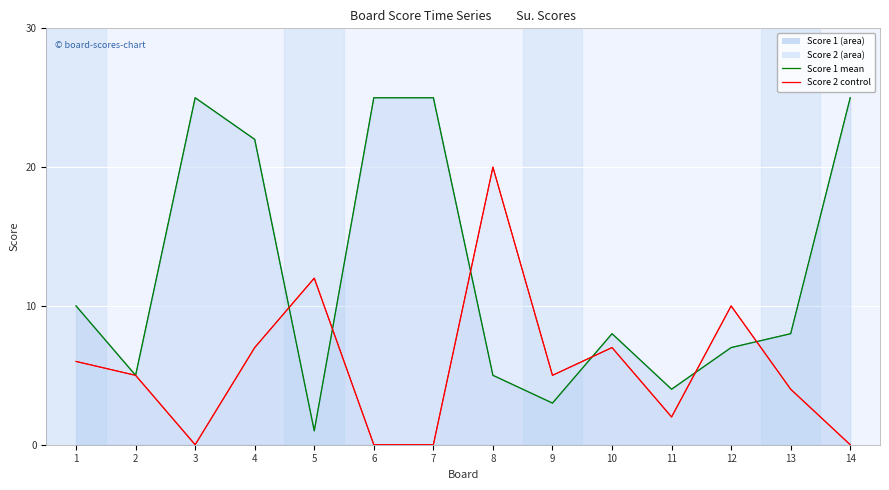

How many data points in Score 1 (mean) are above 8?

6